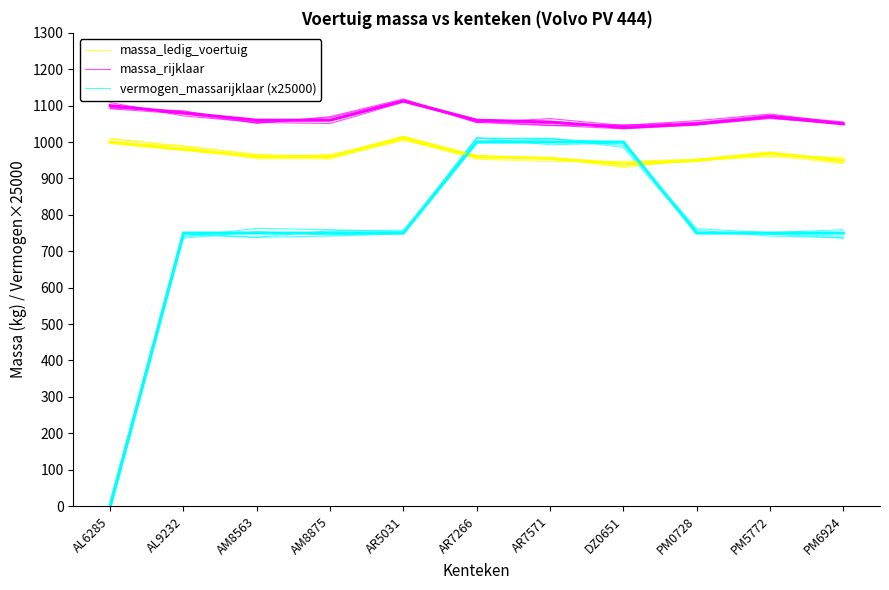

True or false: massa_ledig_voertuig and massa_rijklaar intersect in this chart.

False